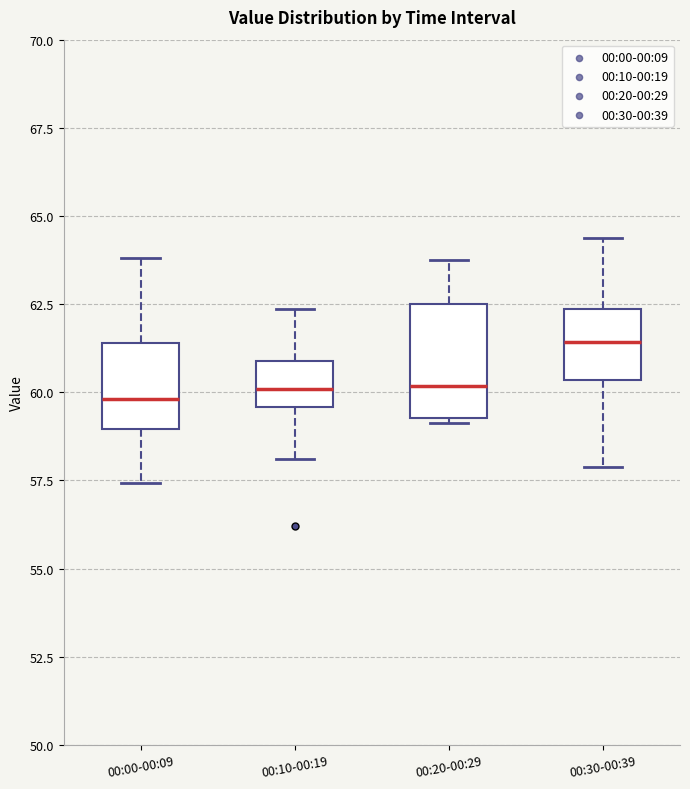

Which box's median line is the highest?

00:30-00:39